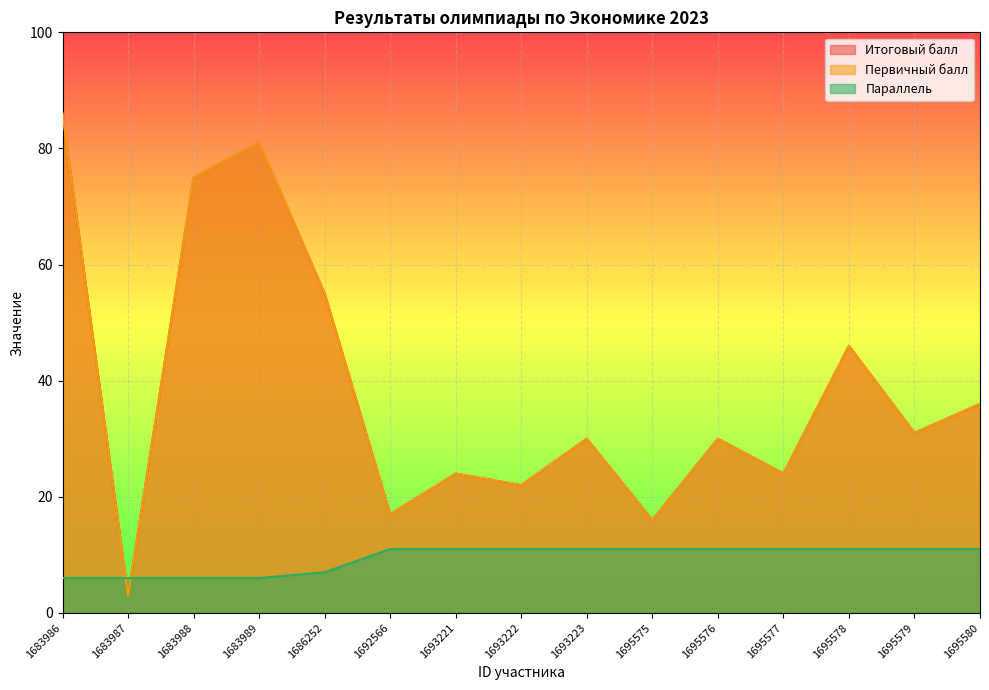

How many interior local valleys does the Первичный балл series have?

6